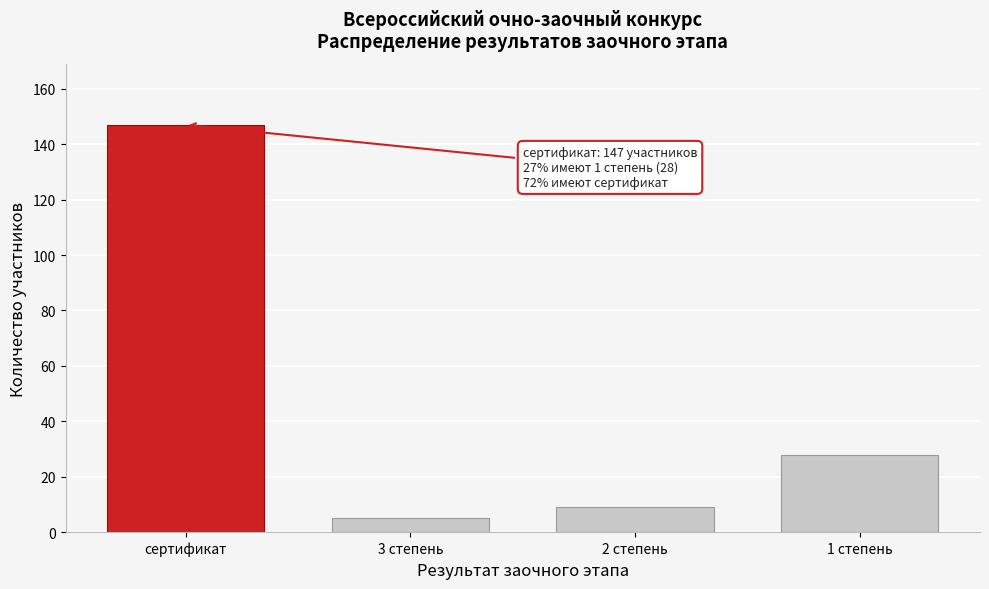

Reading right to left, what are all the values shown in this chart?

28	9	5	147